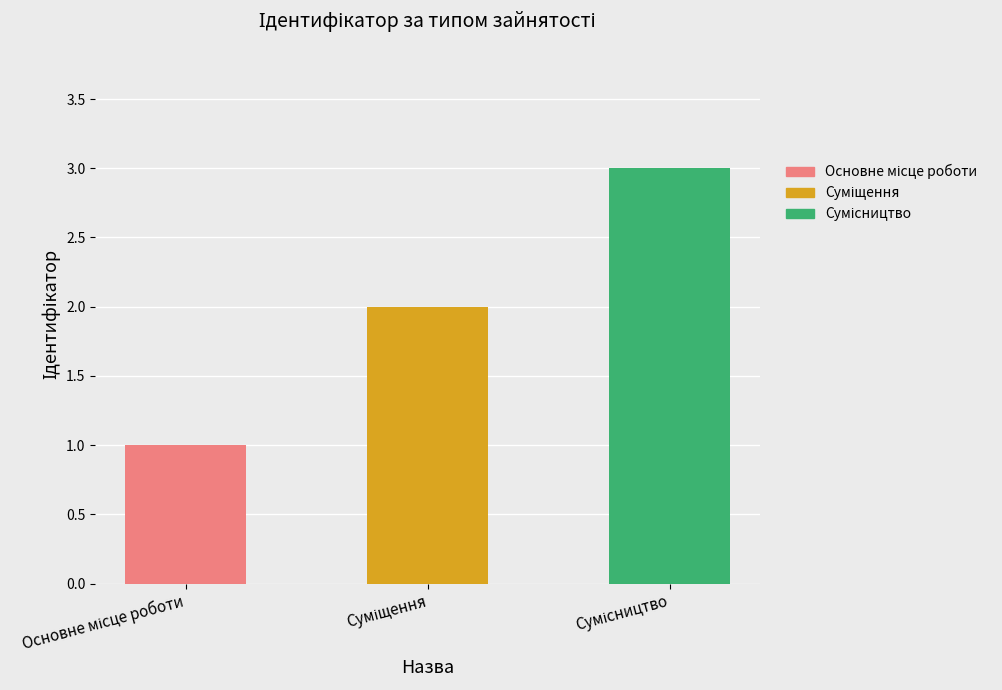

Reading right to left, list all the values displayed in this chart.

3	2	1